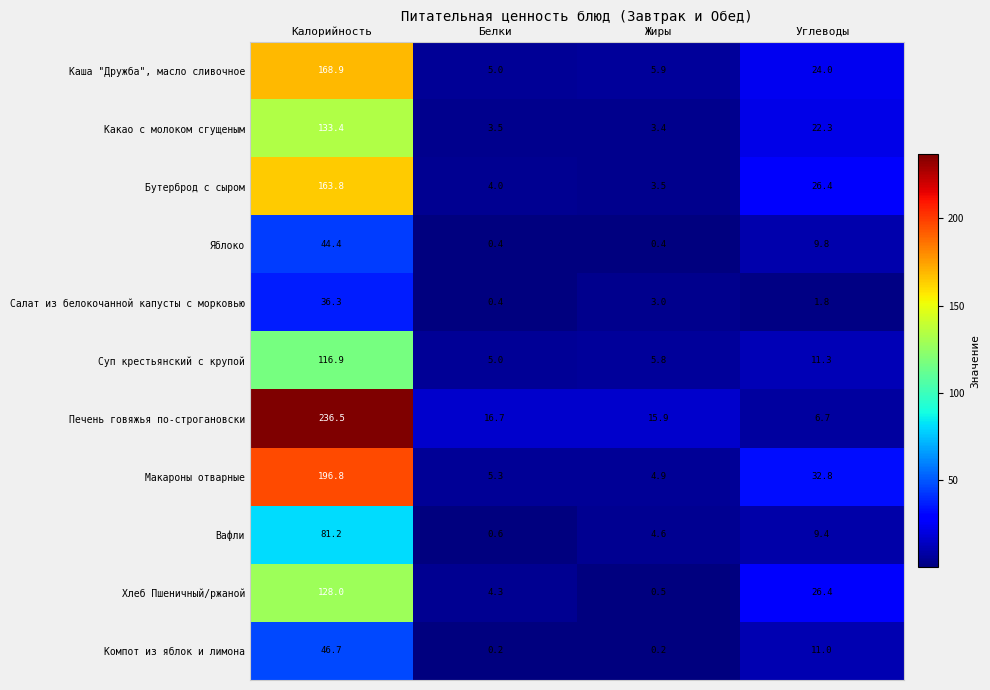

What is the sum of all Хлеб Пшеничный/ржаной values?

159.2